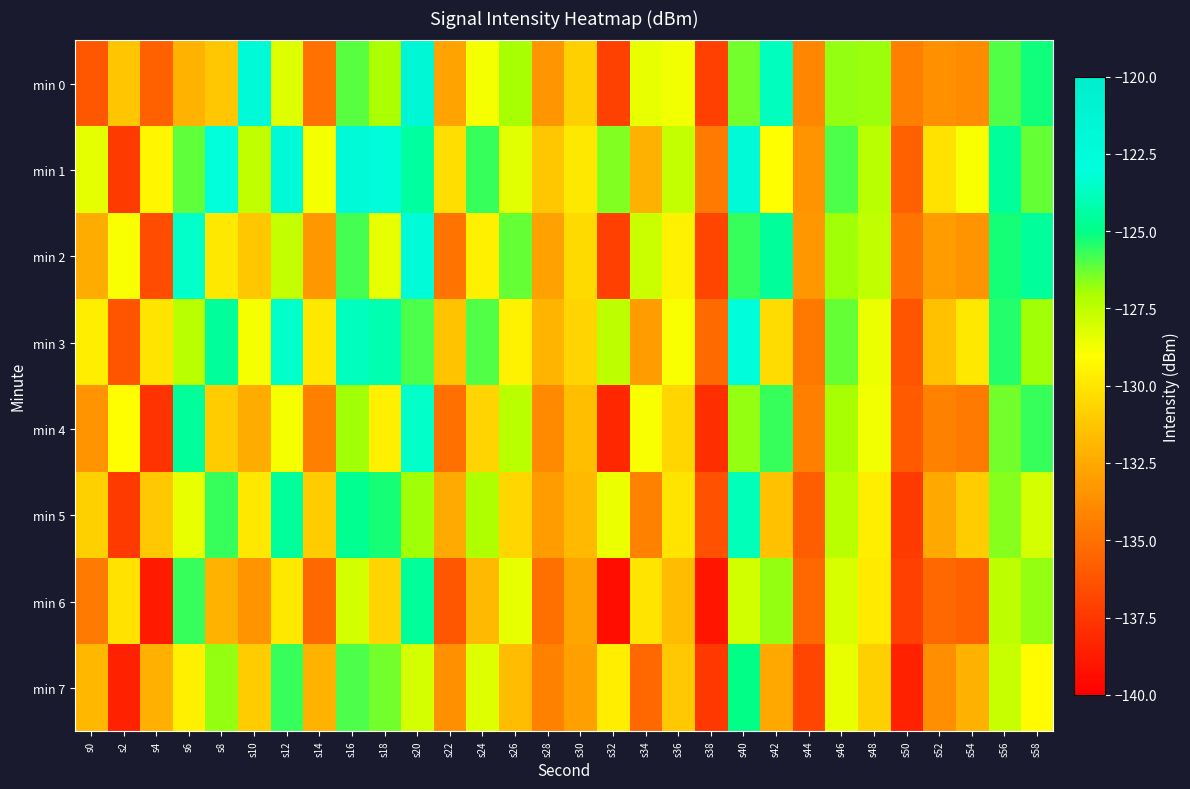

List the series in order of their peak value, lowest first.

min 7, min 6, min 5, min 4, min 3, min 2, min 1, min 0